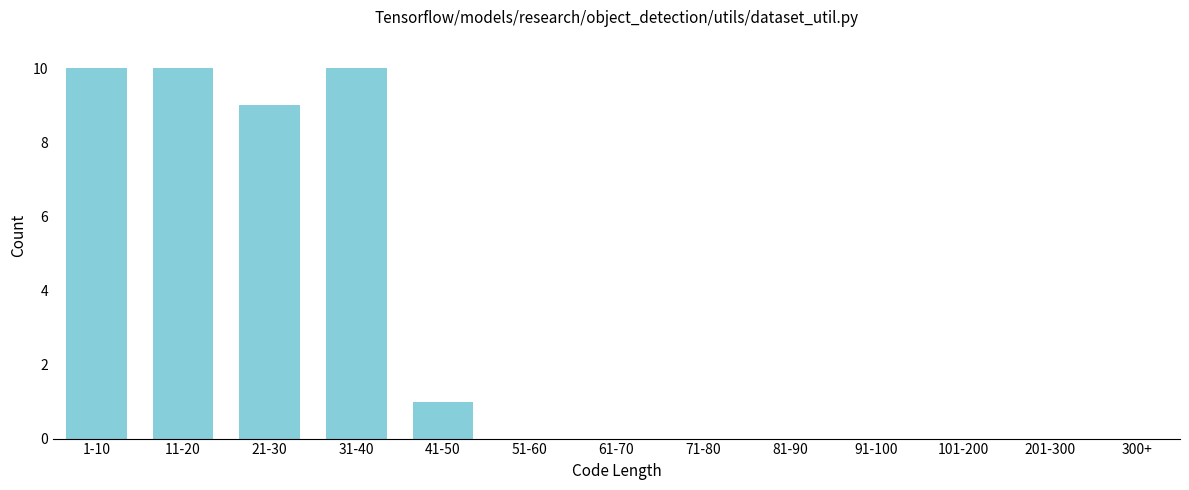

Reading left to right, transcribe all the data shown in this chart.

1-10=10	11-20=10	21-30=9	31-40=10	41-50=1	51-60=0	61-70=0	71-80=0	81-90=0	91-100=0	101-200=0	201-300=0	300+=0